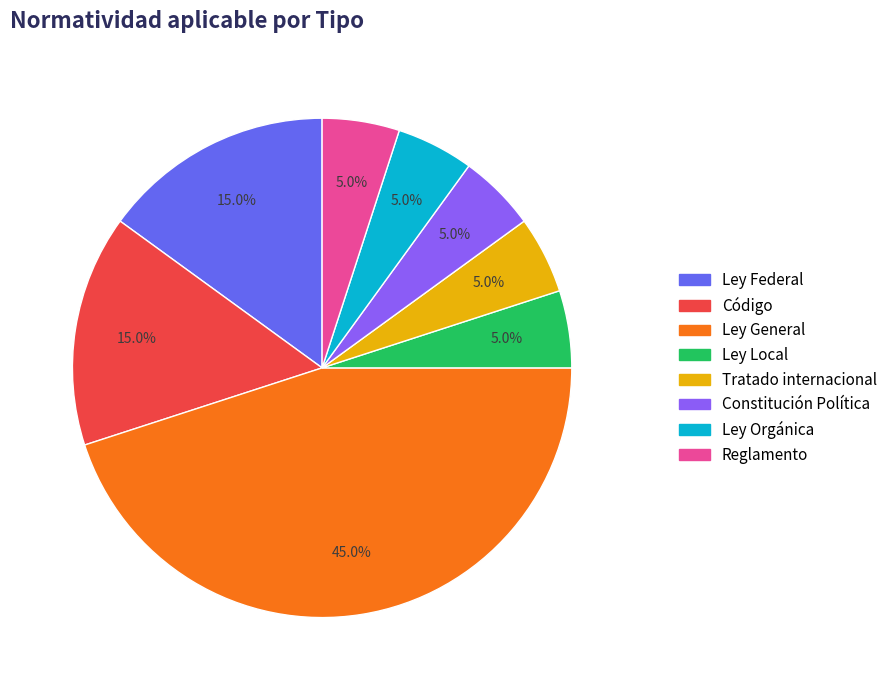

To the nearest percent, what is the combined percentage of Tratado internacional and Ley General?

50%